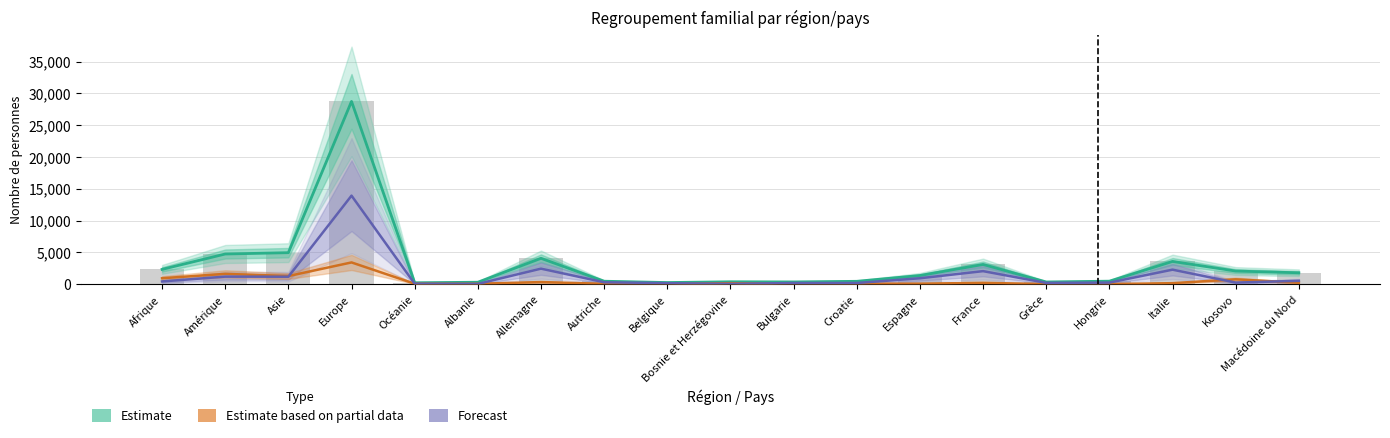

Reading left to right, list all the values displayed in this chart.

Estimate: 2318	4737	4946	28749	212	297	4063	454	246	367	343	440	1352	3088	336	462	3568	2056	1782
Estimate based on partial data: 922	1615	1267	3411	61	52	322	49	19	147	7	70	68	201	4	11	147	754	215
Forecast: 420	1177	1161	13920	57	30	2434	291	147	34	176	176	921	2041	193	238	2272	239	516